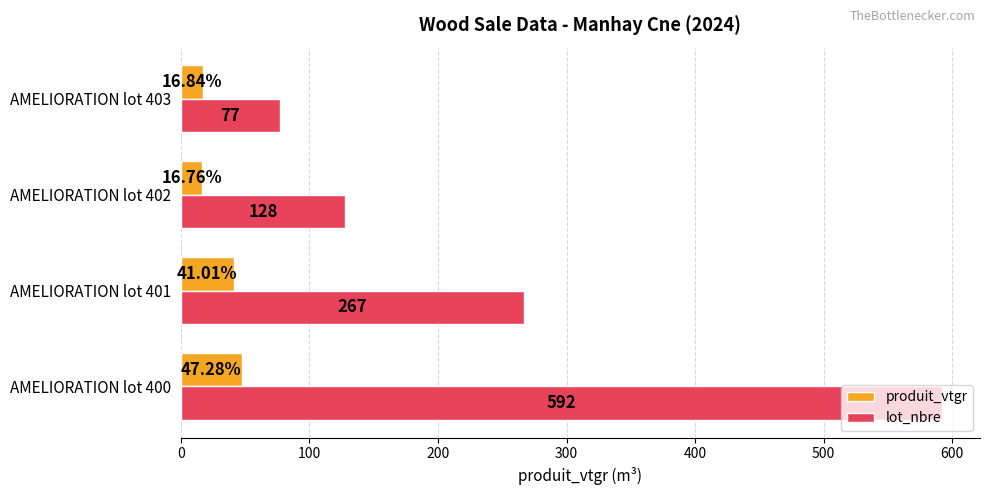

Is the value of produit_vtgr at AMELIORATION lot 401 greater than the value of lot_nbre at AMELIORATION lot 403?

No